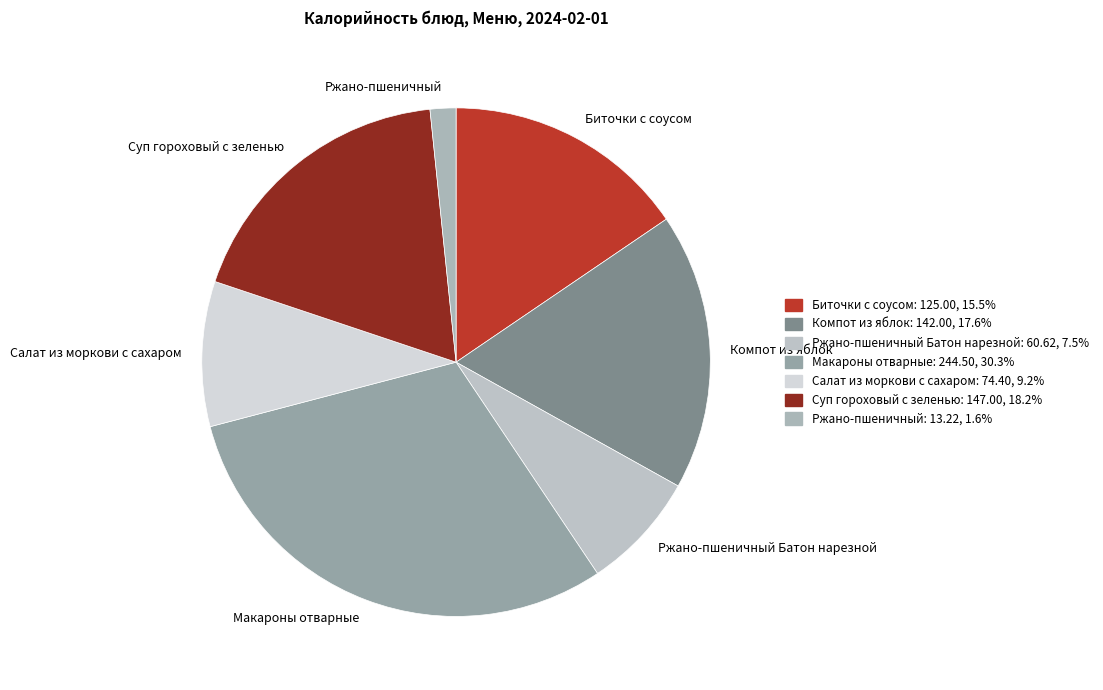

Count the number of slices in the pie.

7